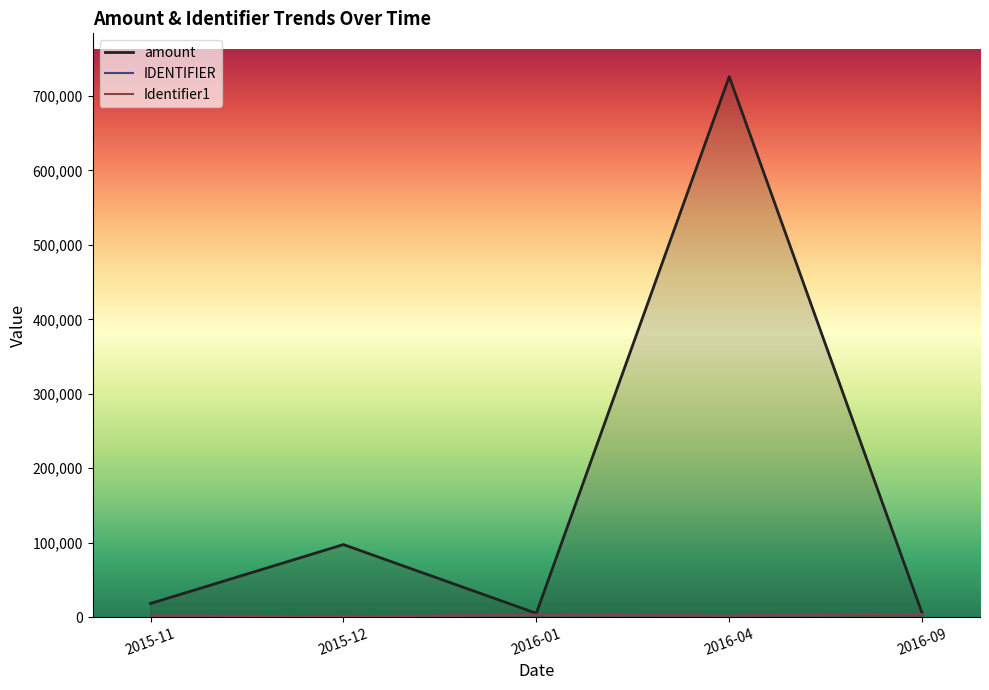

What is the value of the Identifier1 point at the 1st from the left?

850